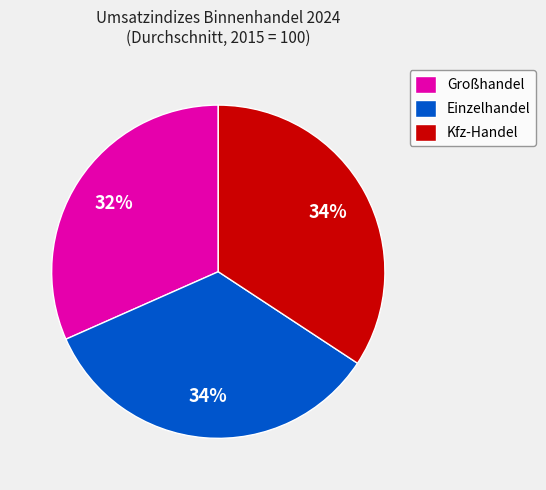

Which category has the smallest portion of the pie?

Großhandel